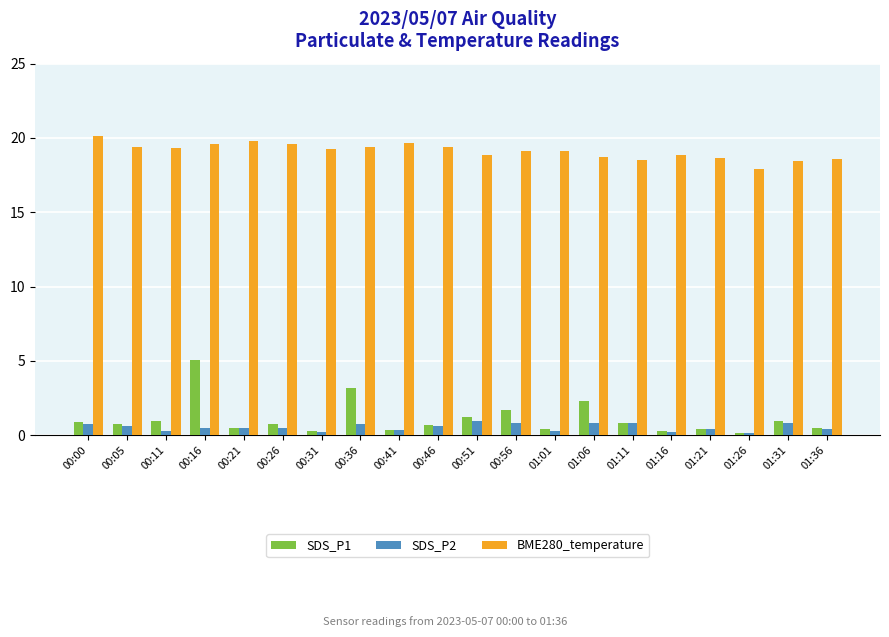

Which series has the widest spread of values?

SDS_P1